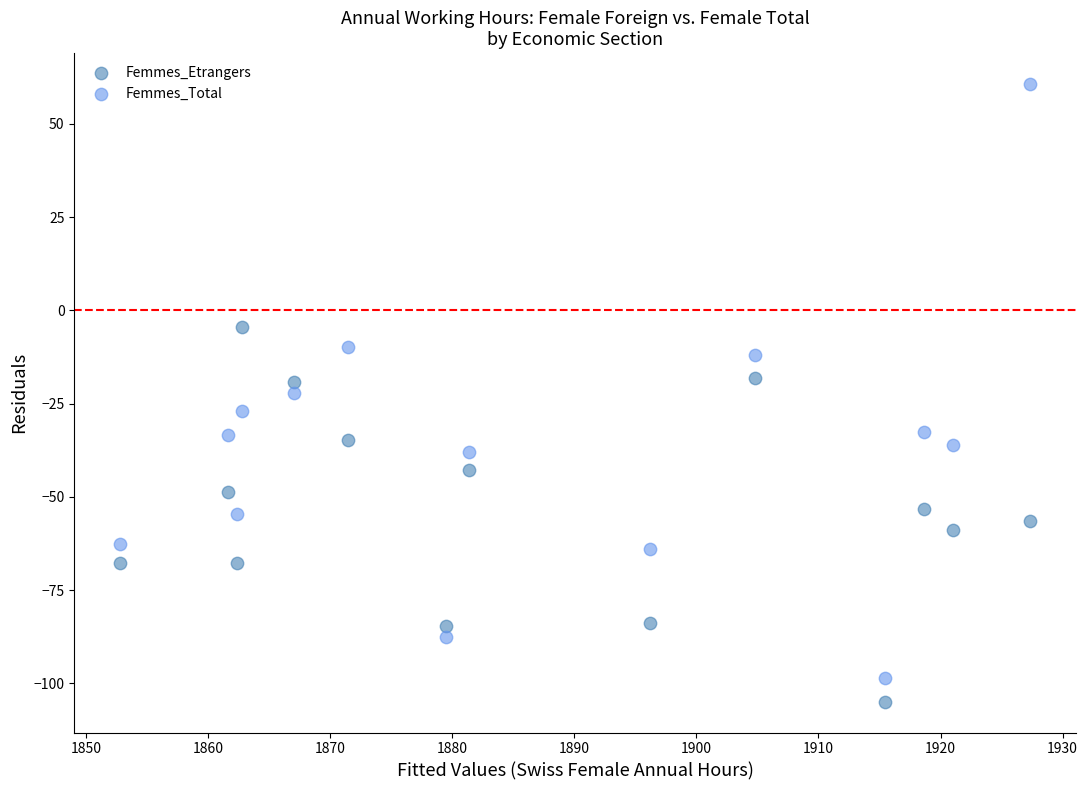

Across all data points, what is the range of X values (max minus min)?

74.6